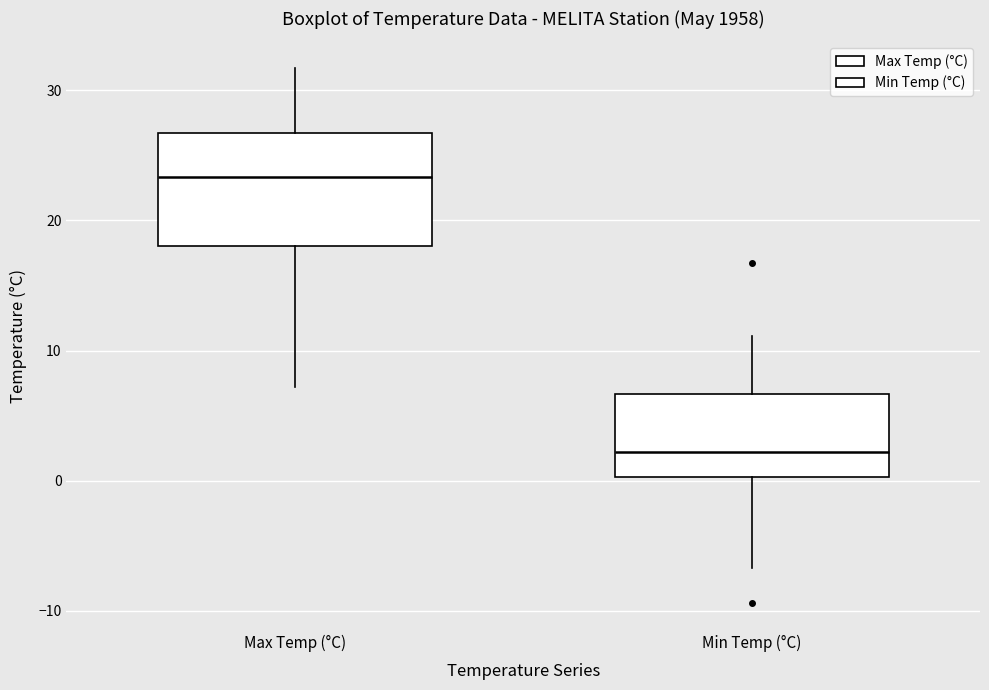

Comparing the boxes themselves (not the whiskers), which one is the tallest?

Max Temp (°C)